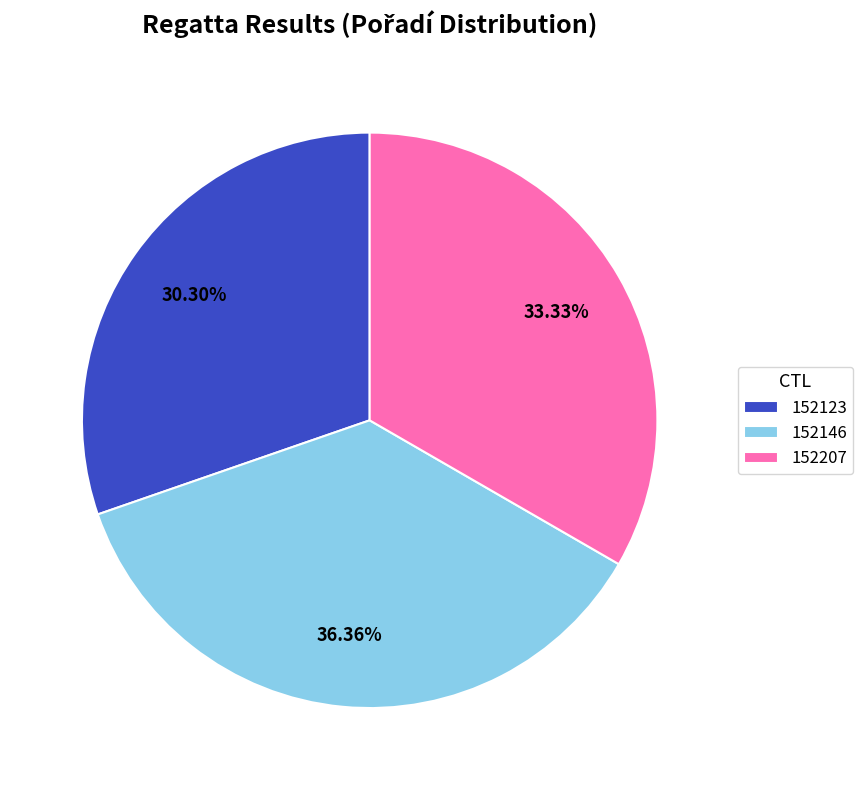

Approximately how many times larger is the value at 152123 compared to 152146?

0.8